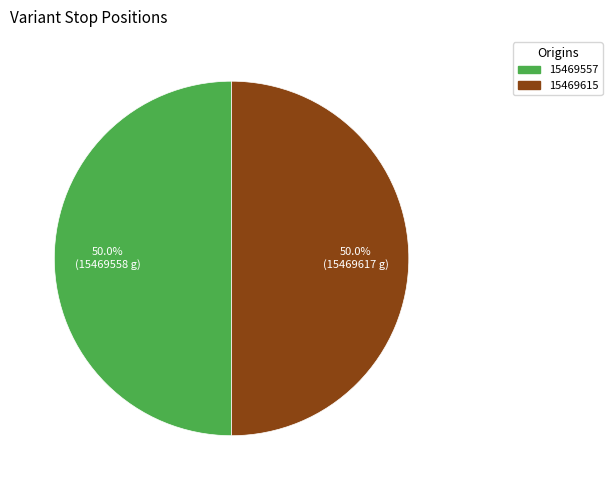

Approximately how many times larger is the value at 15469557 compared to 15469615?

1.0